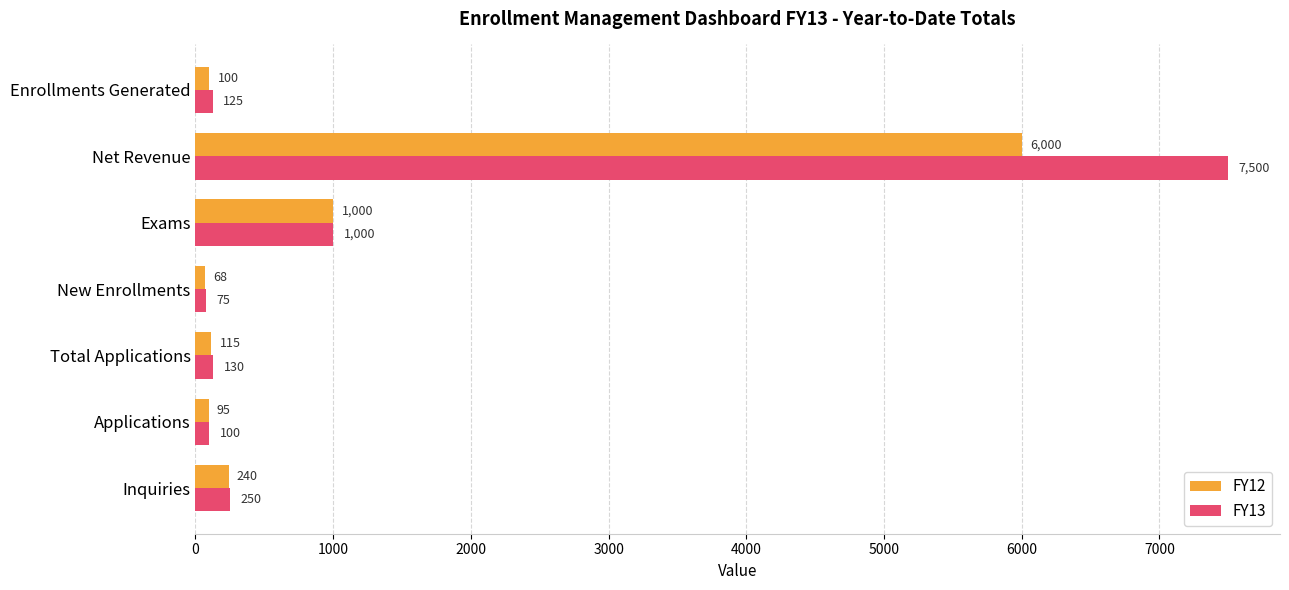

Which series has the largest range (max minus min)?

FY13